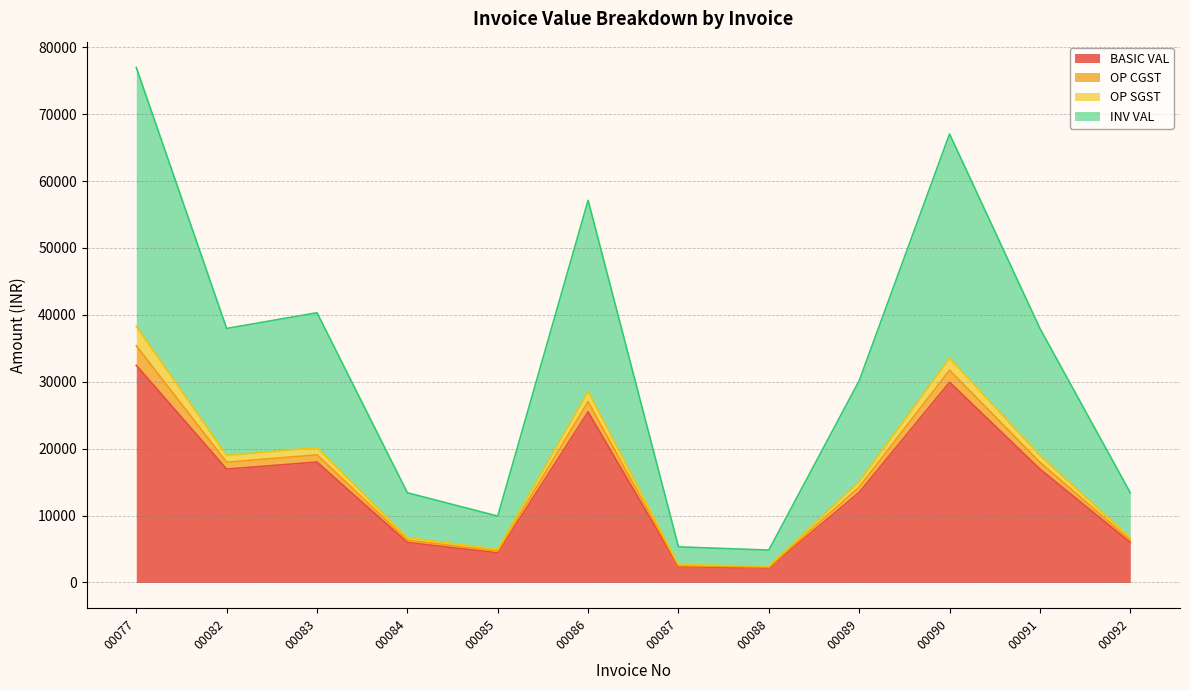

What is the average value of the BASIC VAL series?

14516.0